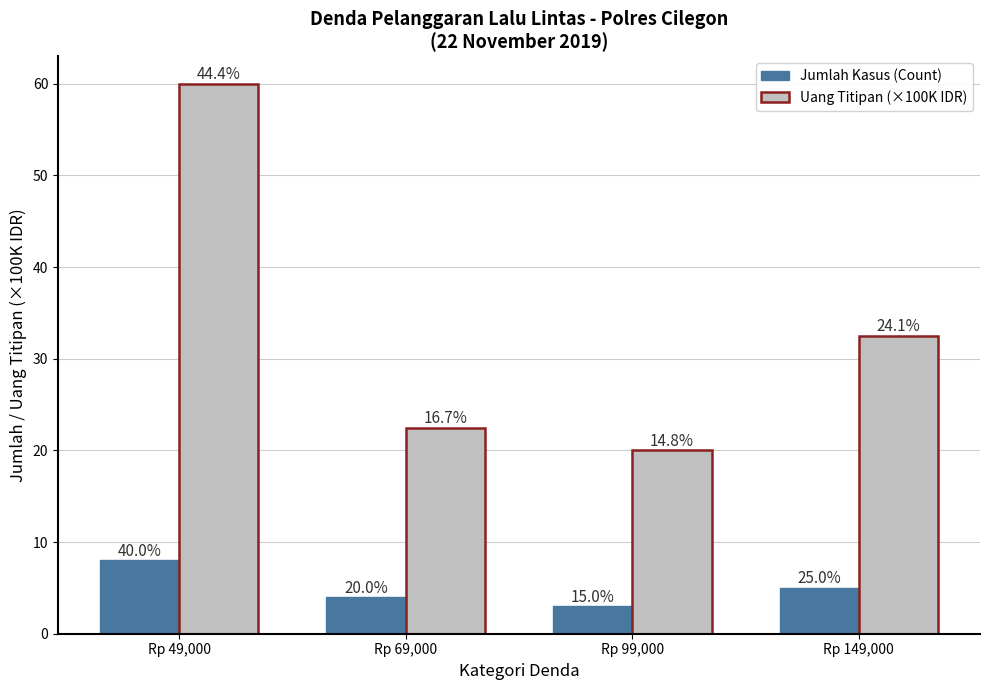

How many bars are there in each group?

2